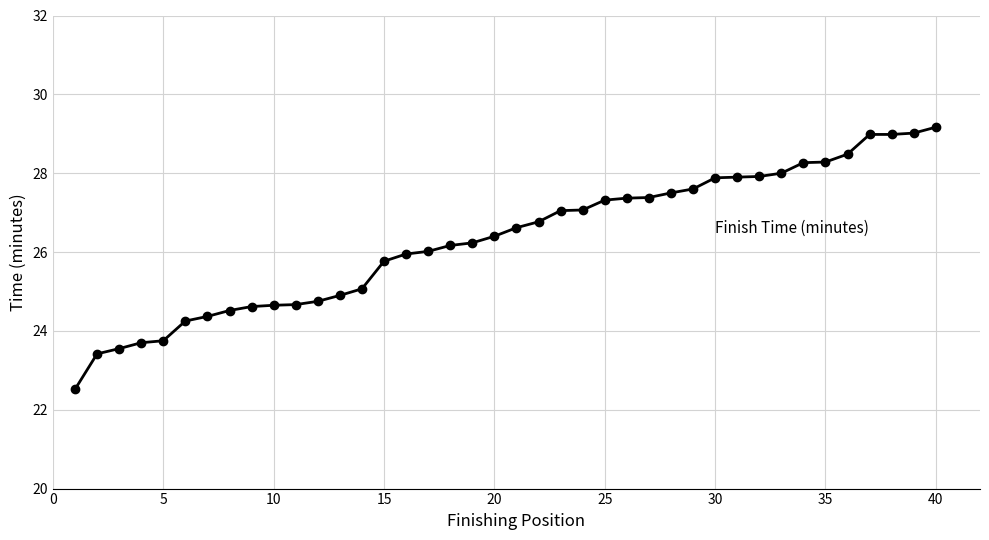

What is the smallest value displayed?

22.5